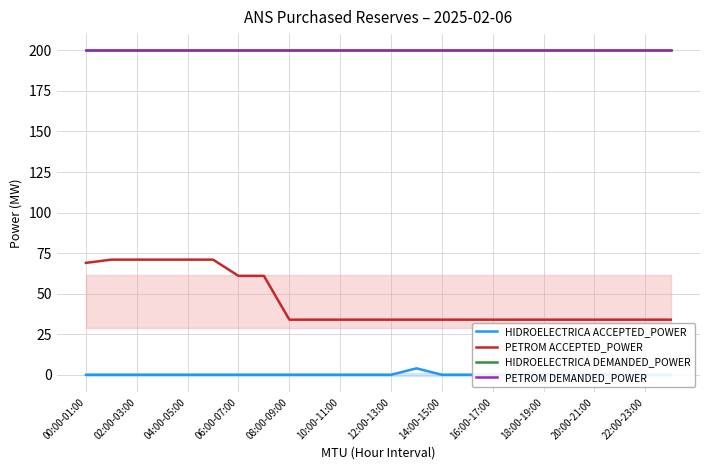

Which series changed the most between 14:00-15:00 and 14?

PETROM ACCEPTED_POWER